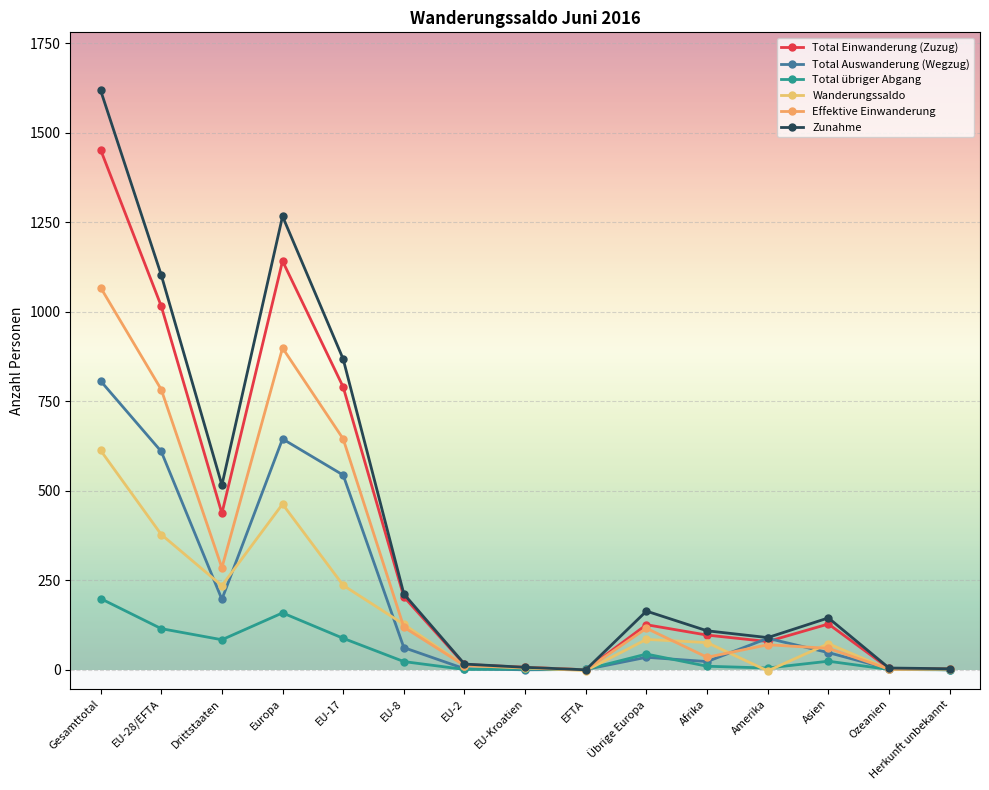

What are all the series names shown in the legend?

Total Einwanderung (Zuzug), Total Auswanderung (Wegzug), Total übriger Abgang, Wanderungssaldo, Effektive Einwanderung, Zunahme